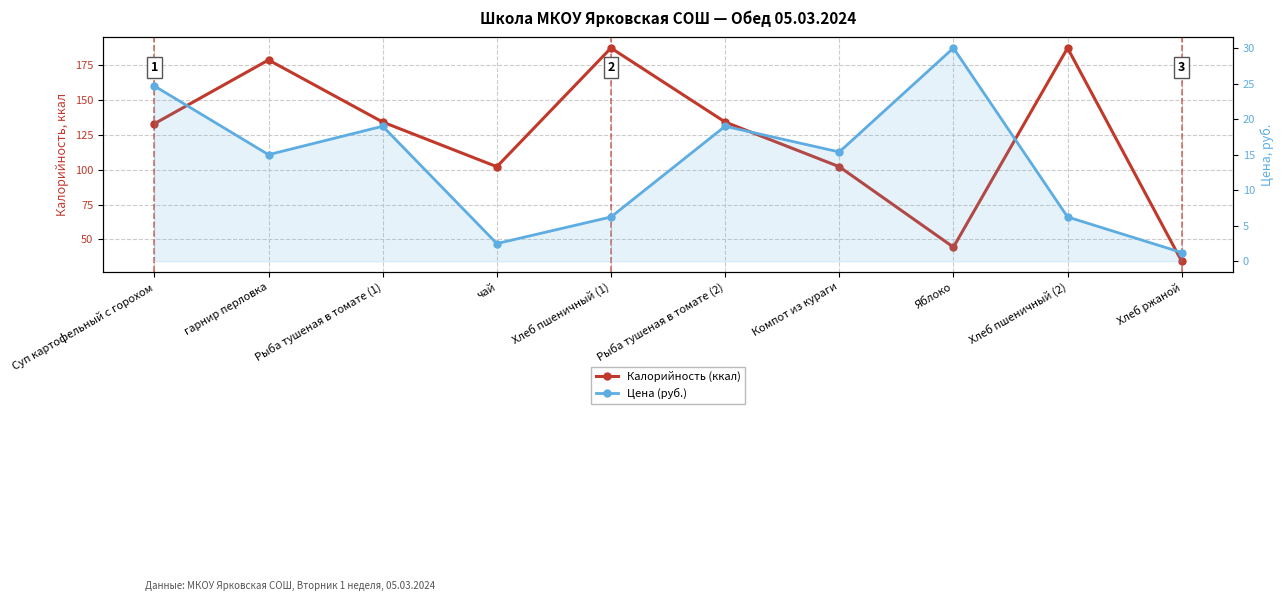

At Компот из кураги, list the series in order from largest to smallest.

Калорийность (ккал), Цена (руб.)